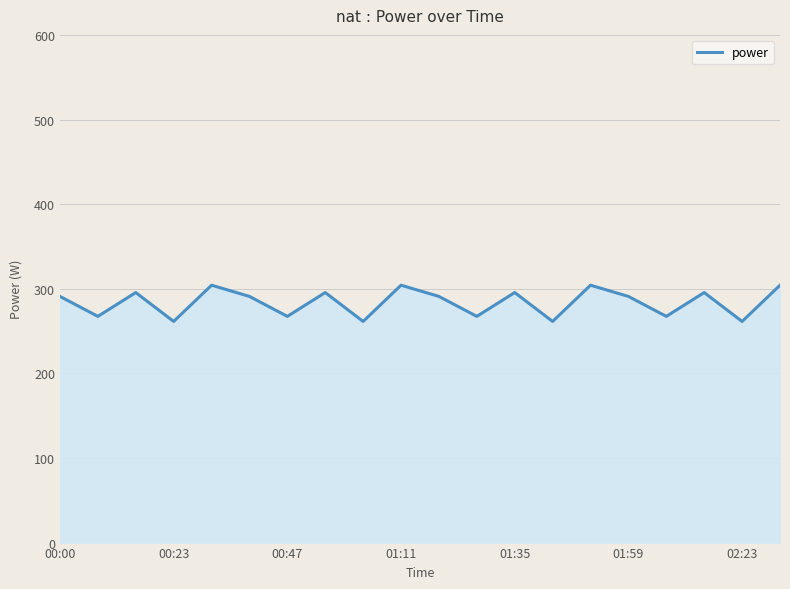

The value of power at 00:00 is 290.9. True or false?

True